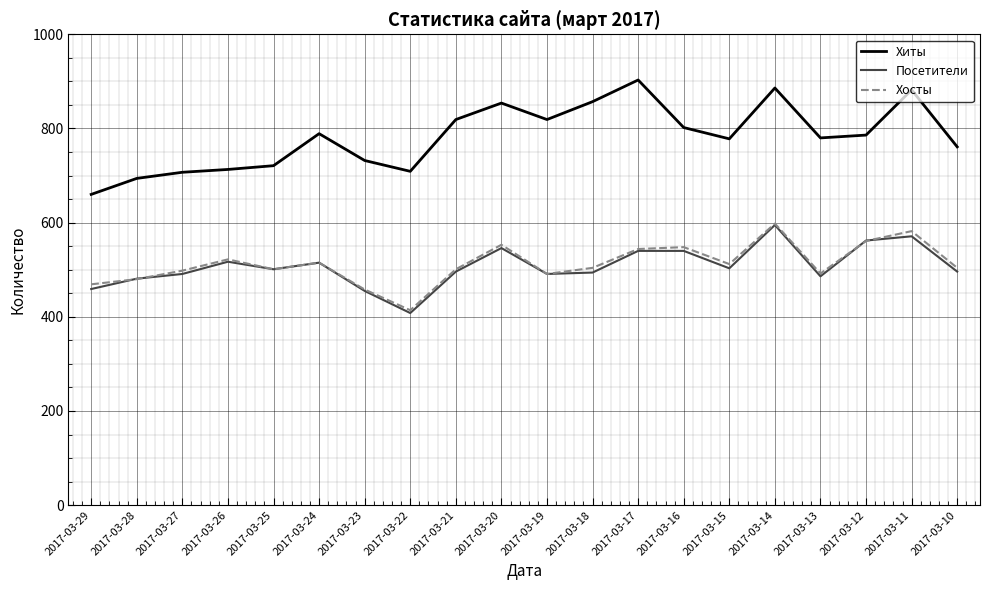

What value does the Посетители series have at 2017-03-23, to the nearest 10?

460